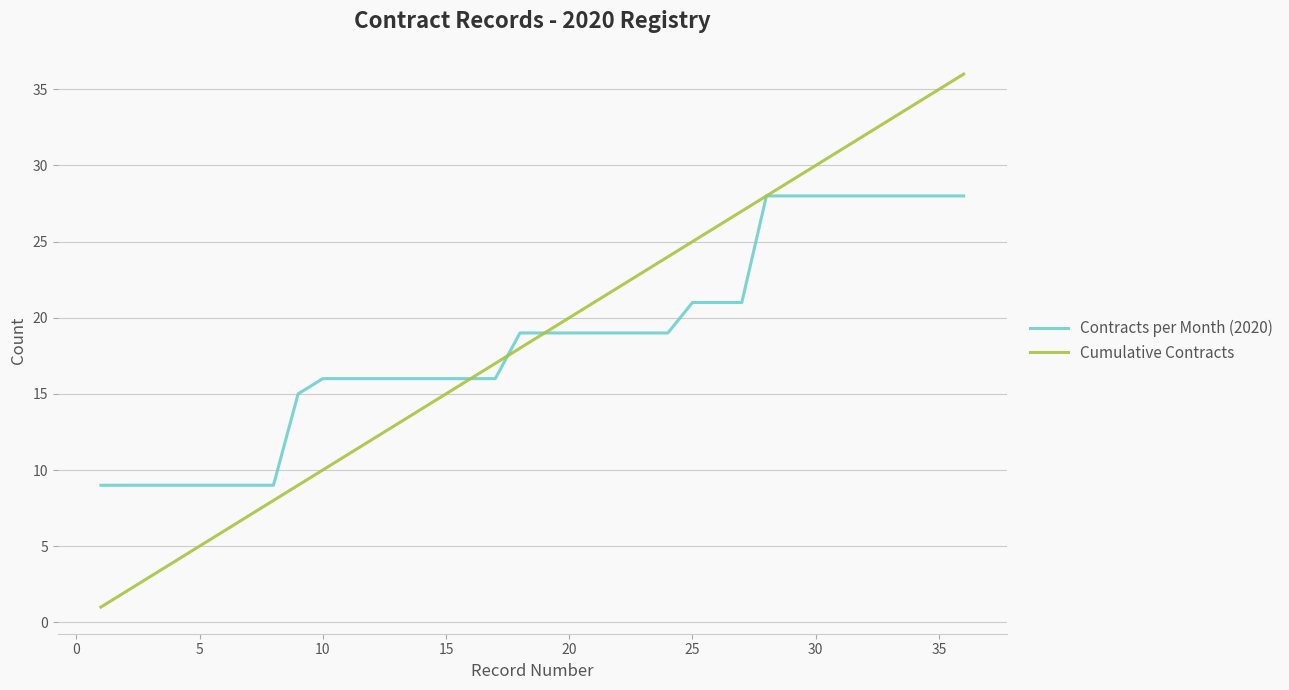

What is the lowest value of the Contracts per Month (2020) series?

9